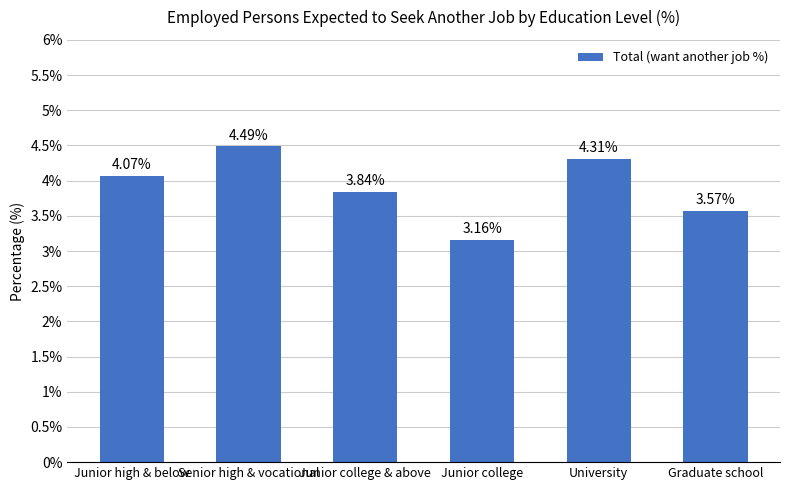

What is the label of the 1st bar from the right?

Graduate school